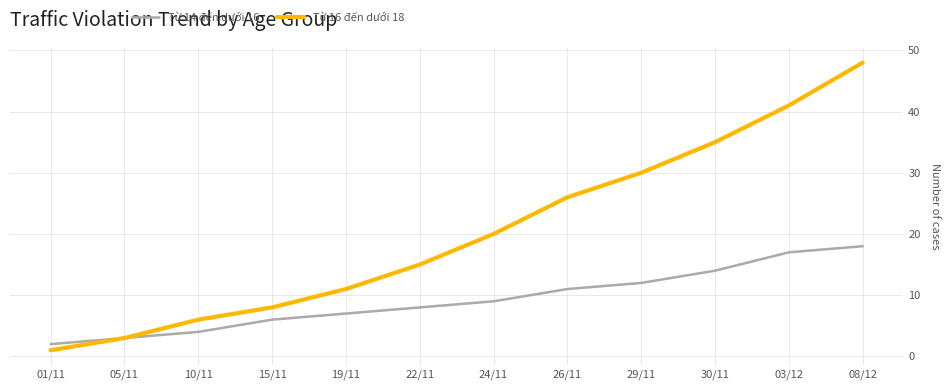

Is the value of Từ 14 đến dưới 16 at 08/12 greater than the value of Từ 16 đến dưới 18 at 26/11?

No